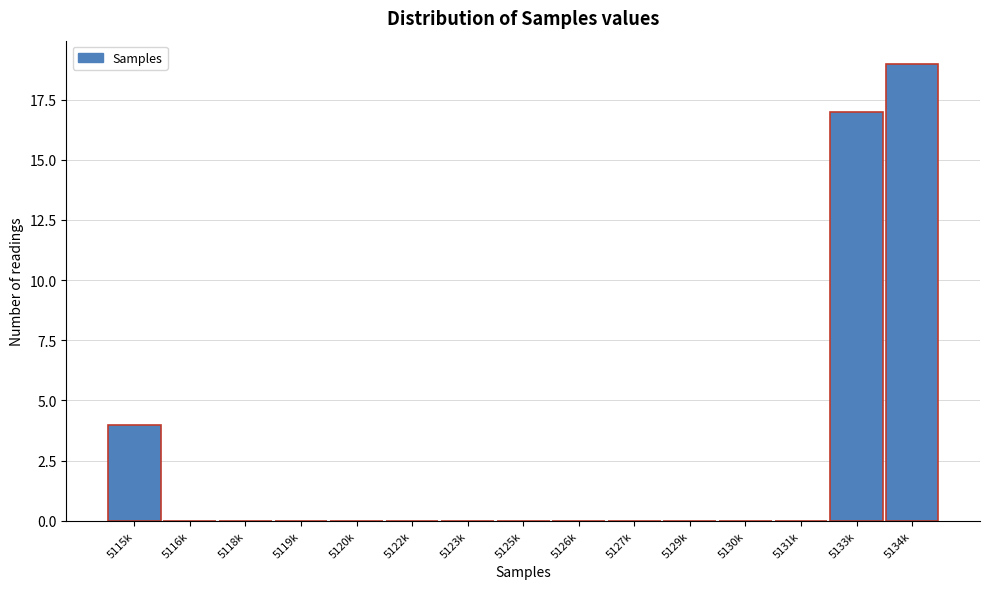

Reading left to right, list all the values displayed in this chart.

5115k=4	5116k=0	5118k=0	5119k=0	5120k=0	5122k=0	5123k=0	5125k=0	5126k=0	5127k=0	5129k=0	5130k=0	5131k=0	5133k=17	5134k=19